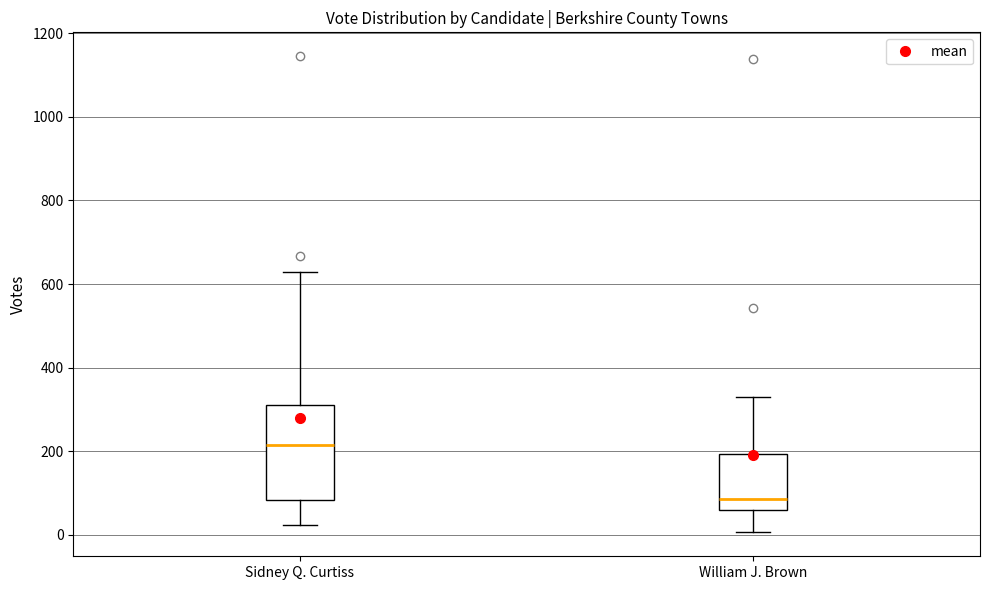

Which box has the lowest median line?

William J. Brown